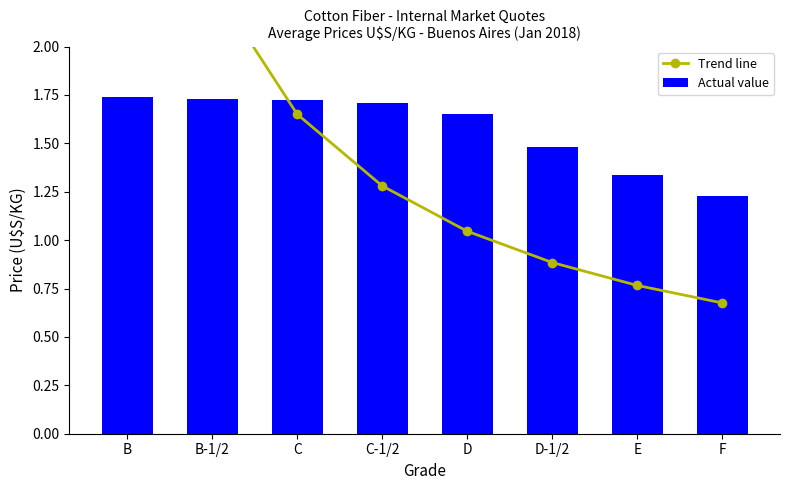

What are all the series names shown in the legend?

Trend line, Actual value